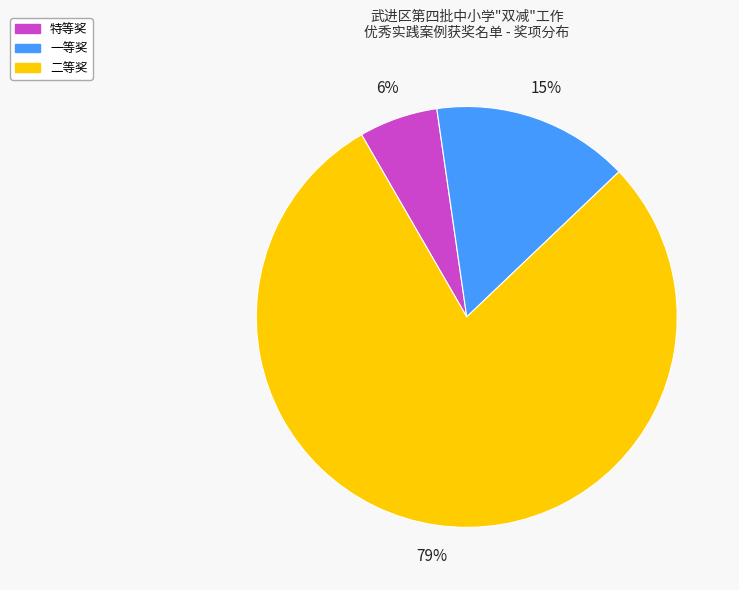

True or false: 特等奖 accounts for 19% of the total.

False